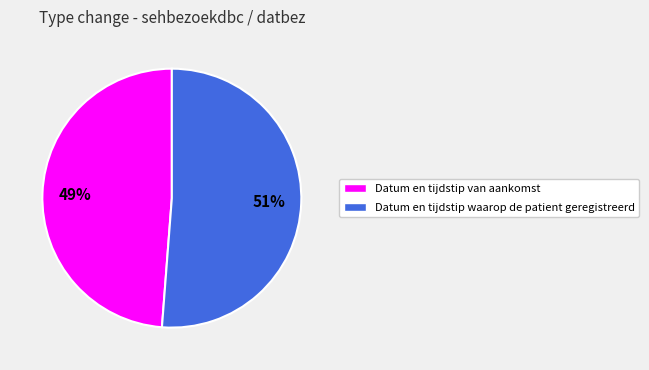

To the nearest percent, what is the difference between the largest and smallest slice percentages?

2%